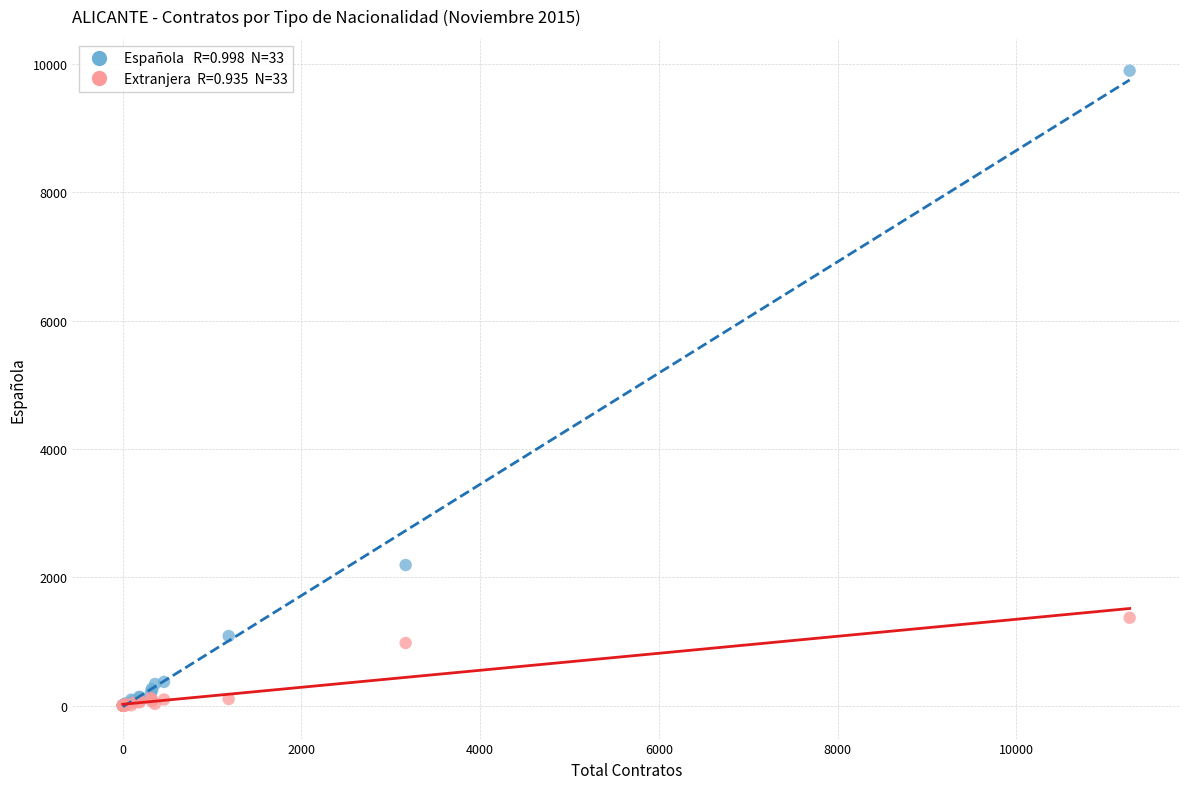

Across all series, what Y value is closest to 4948?

2191